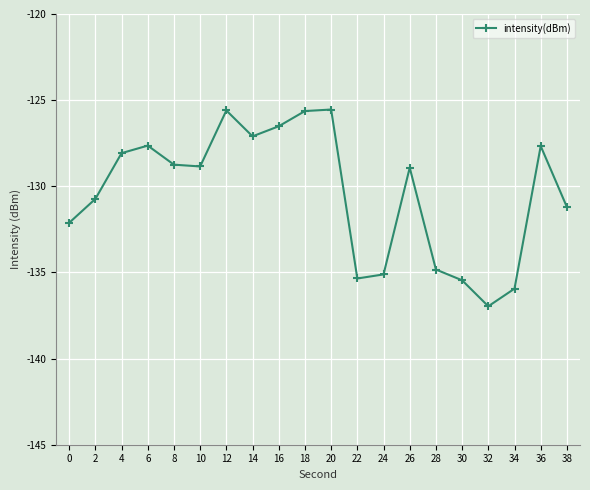

Which category has the lowest value across all series?

32